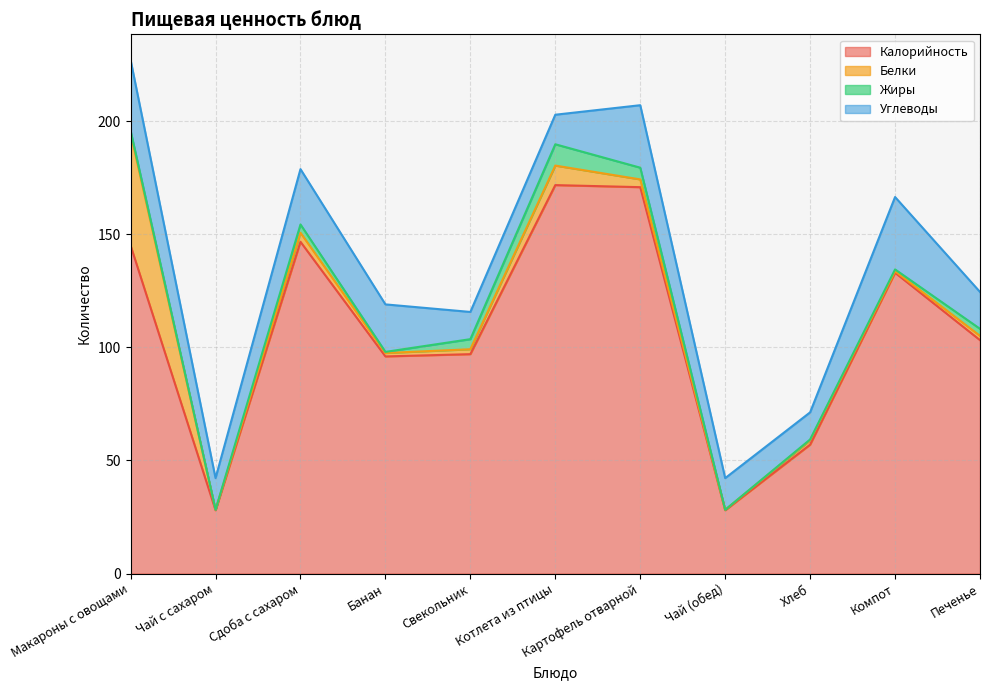

At which label is Углеводы closest to 22?

Банан